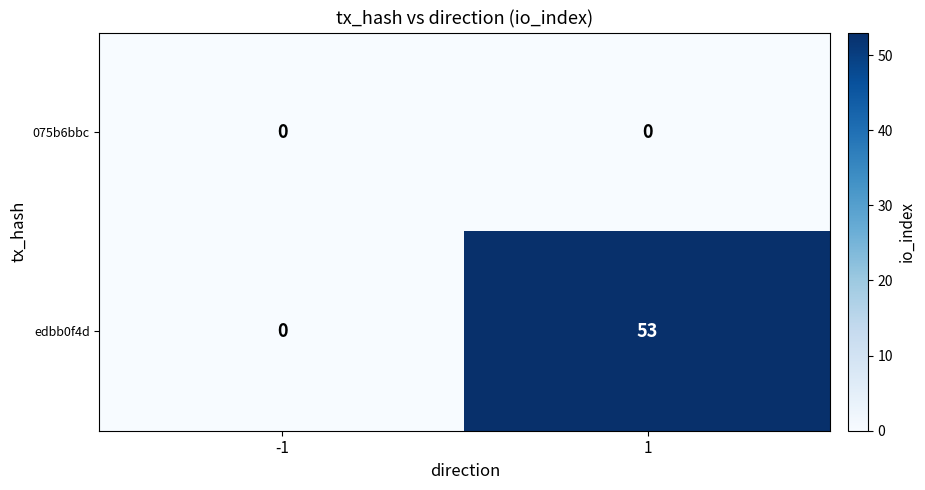

The edbb0f4d series shows -30 at -1. True or false?

False